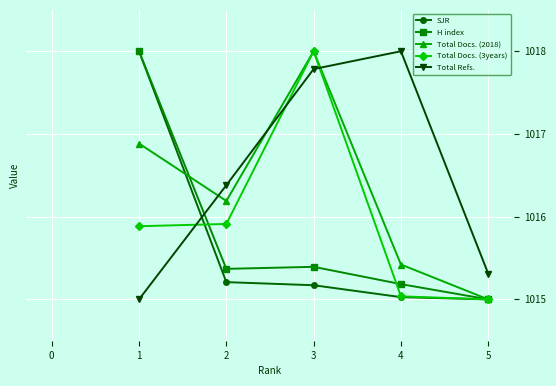

Where do Total Docs. (2018) and H index first cross each other?

1 and 2